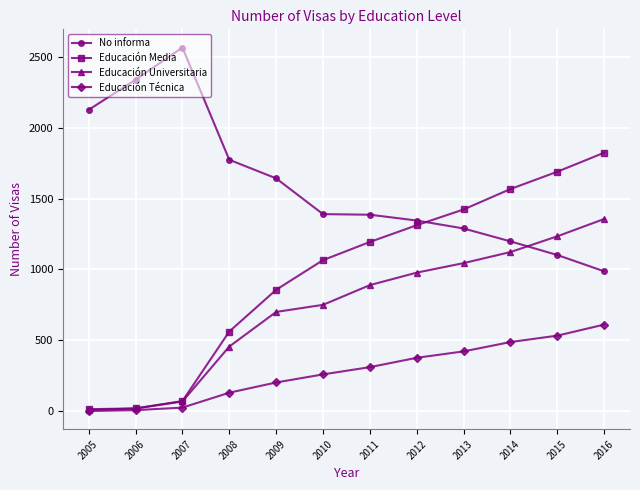

Rank the series by their maximum value, from highest to lowest.

No informa, Educación Media, Educación Universitaria, Educación Técnica